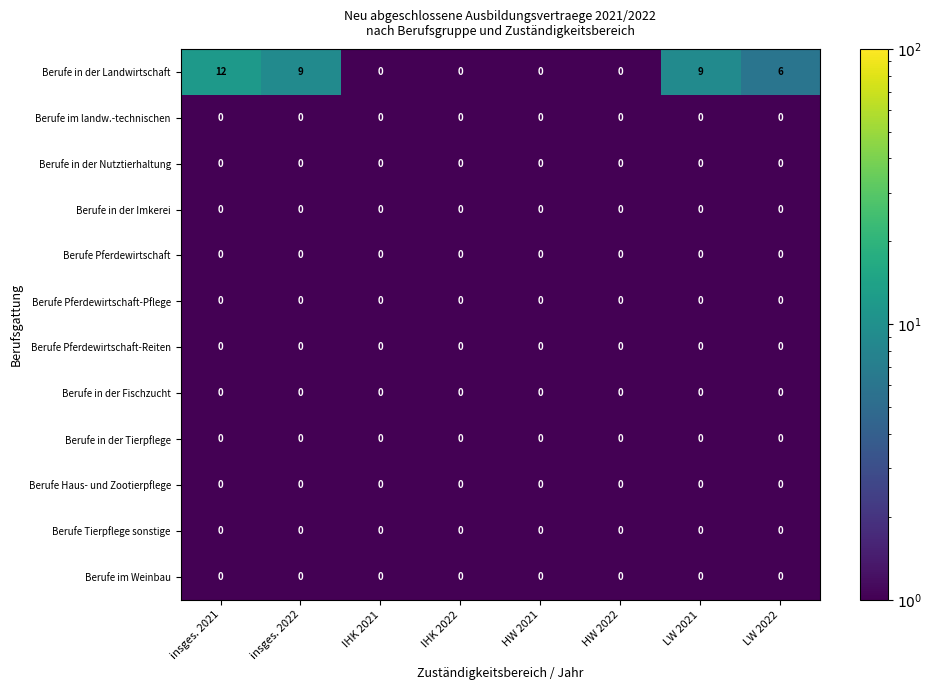

How many data points does each series have?

8